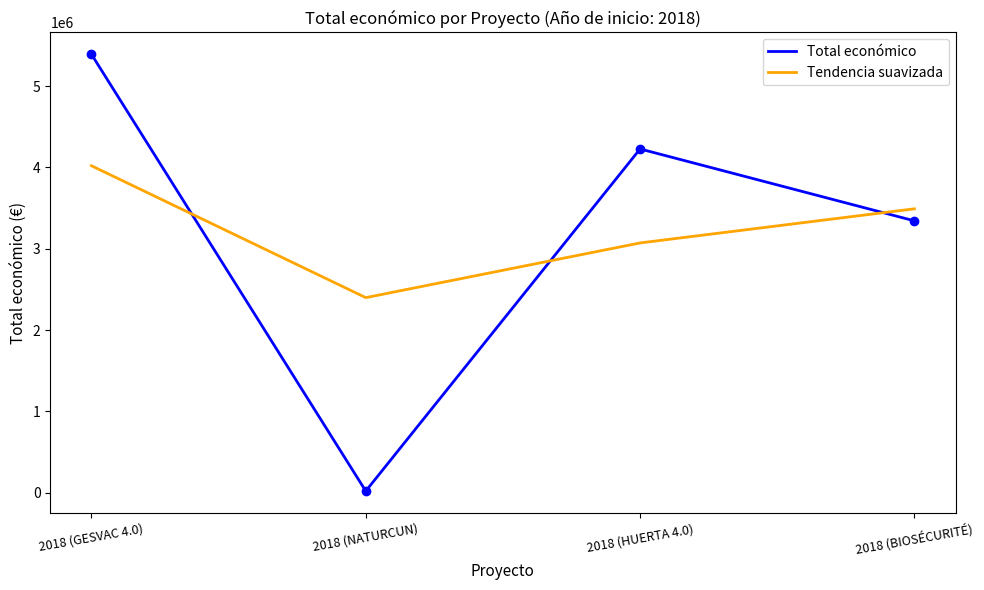

Between 2018 (NATURCUN) and 2018 (BIOSÉCURITÉ), which series saw the biggest shift?

Total económico